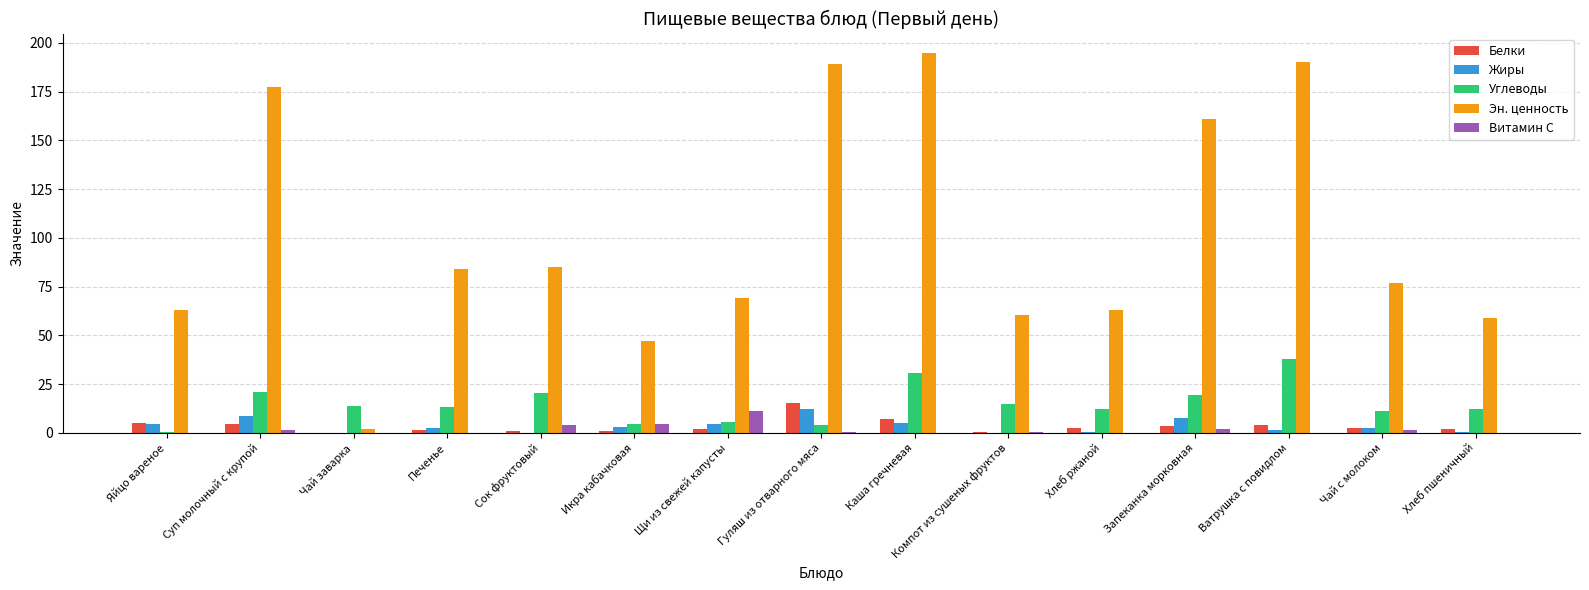

What is the difference between the Углеводы values at Икра кабачковая and Щи из свежей капусты?

0.7